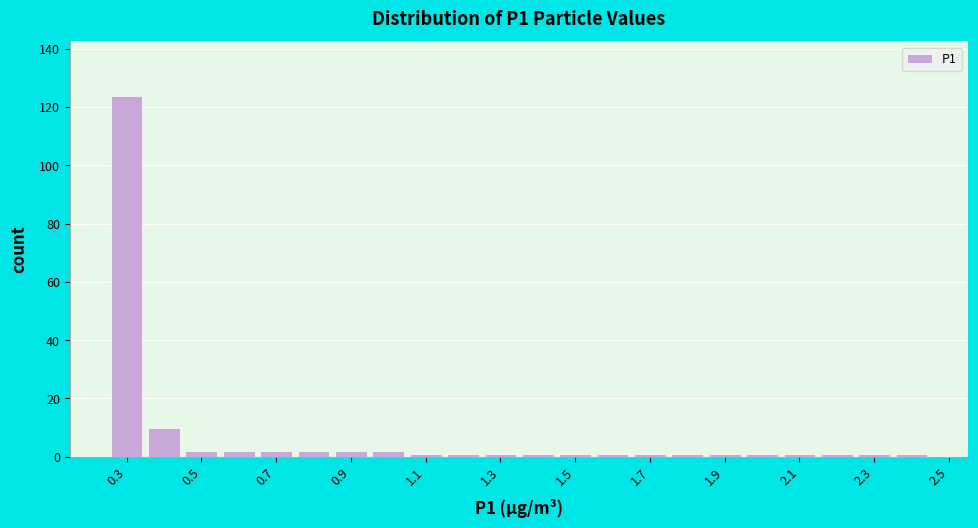

Reading left to right, transcribe this chart: for each bar, give the range it covers on the x-axis and its height. Neither the bar edges nor the heights are printed on the chart, so give them approximately, as read against the axes.

0.25 to 0.35: 124
0.35 to 0.45: 10
0.45 to 0.55: 2
0.55 to 0.65: 2
0.65 to 0.75: 2
0.75 to 0.85: 2
0.85 to 0.95: 2
0.95 to 1.05: 2
1.05 to 1.15: under 2
1.15 to 1.25: under 2
1.25 to 1.35: under 2
1.35 to 1.45: under 2
1.45 to 1.55: under 2
1.55 to 1.65: under 2
1.65 to 1.75: under 2
1.75 to 1.85: under 2
1.85 to 1.95: under 2
1.95 to 2.05: under 2
2.05 to 2.15: under 2
2.15 to 2.25: under 2
2.25 to 2.35: under 2
2.35 to 2.45: under 2